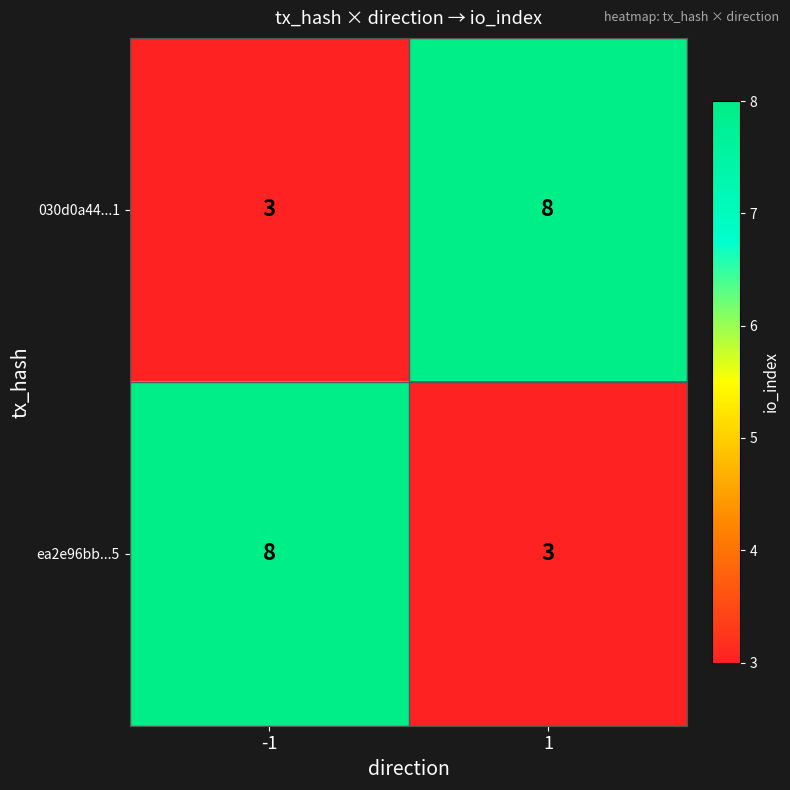

What is the difference between the highest and lowest values at -1?

5